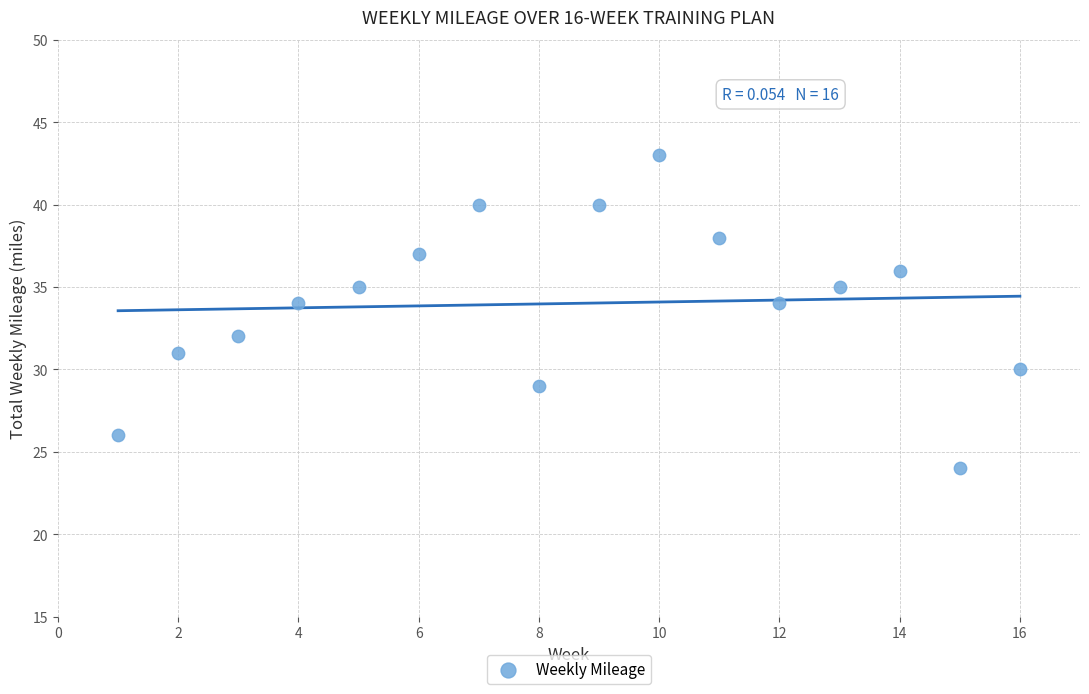

What is the range of Y values (max minus min)?

19